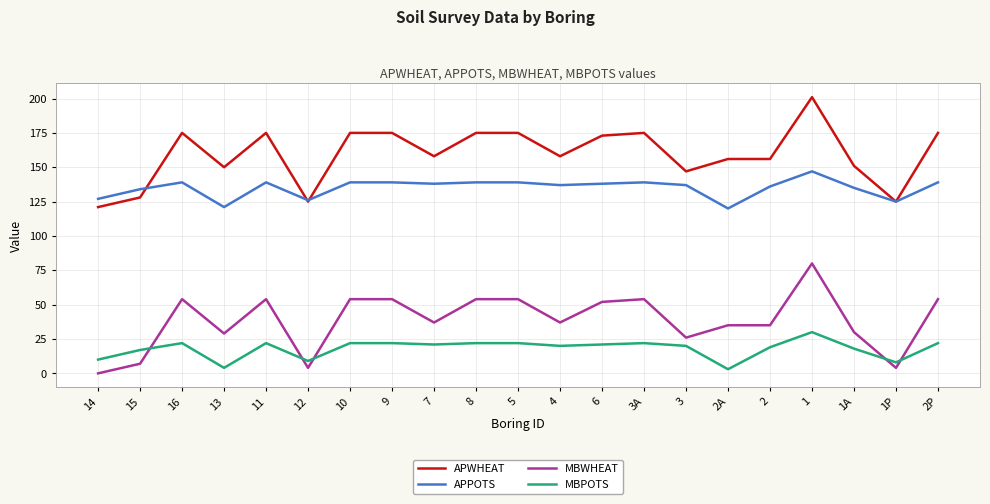

What is the difference between the highest and lowest values at 15?

127